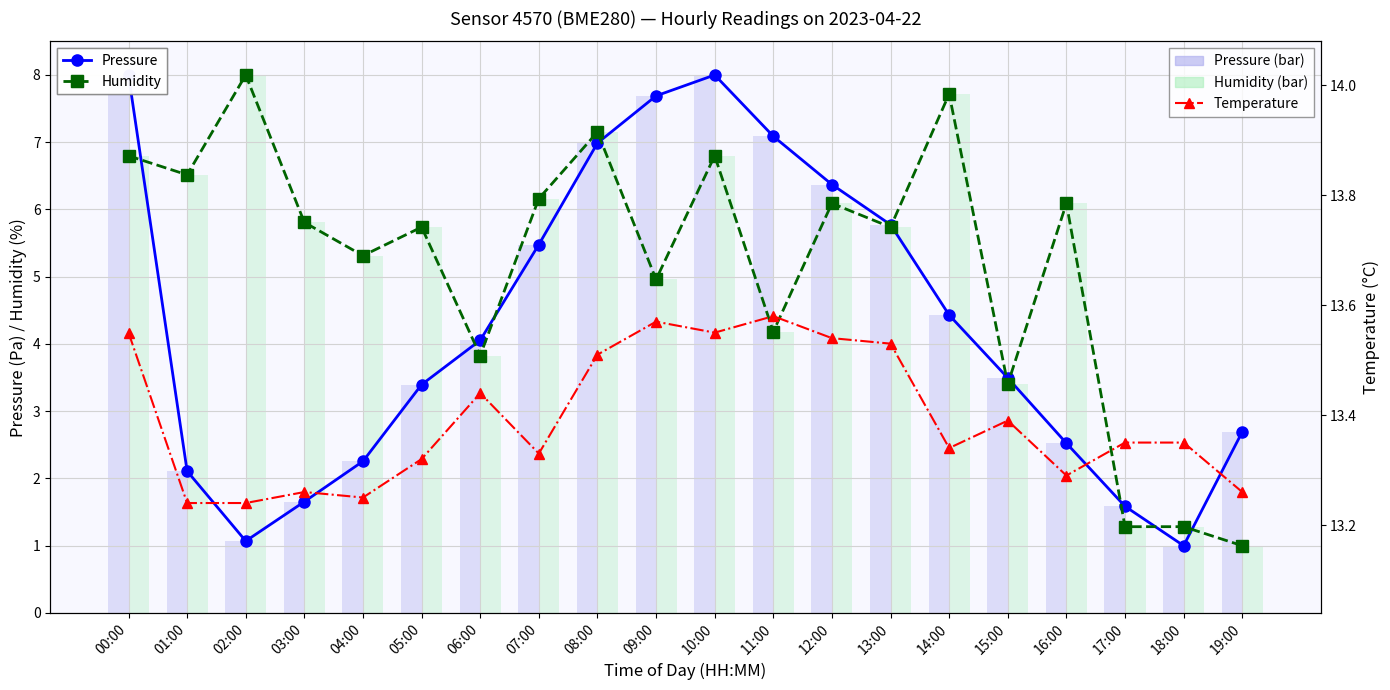

What is the total value across all series at 02:00?

22.3